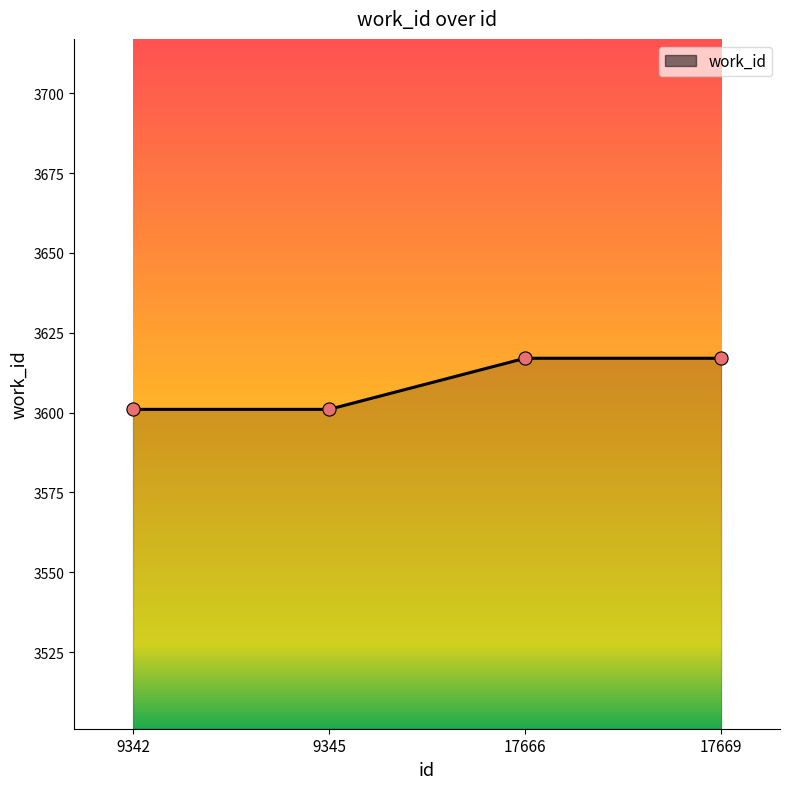

What is the change in value from 9345 to 17669?

+16